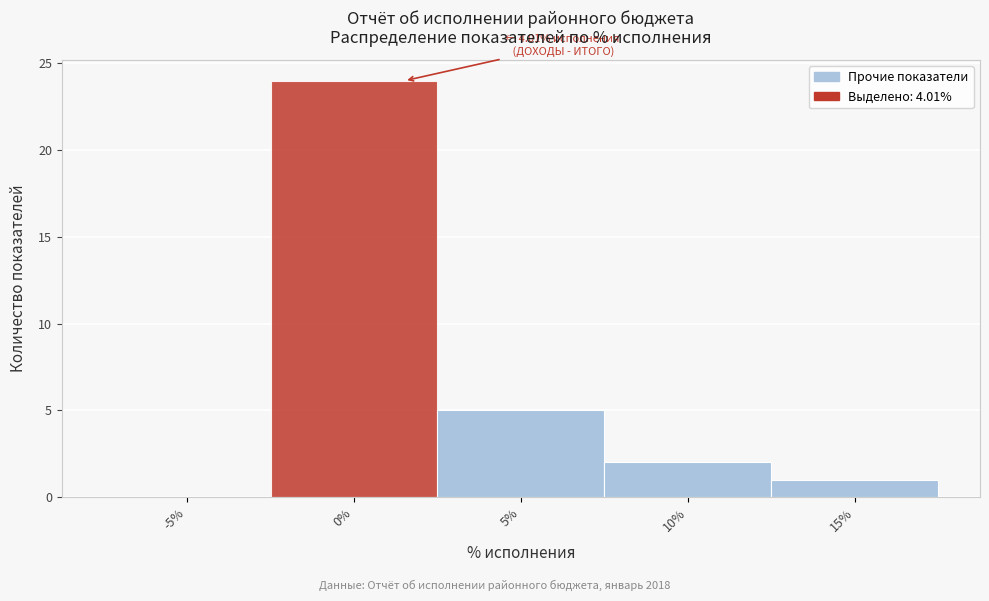

Reading left to right, what are all the values shown in this chart?

-5%=0	0%=24	5%=5	10%=2	15%=1